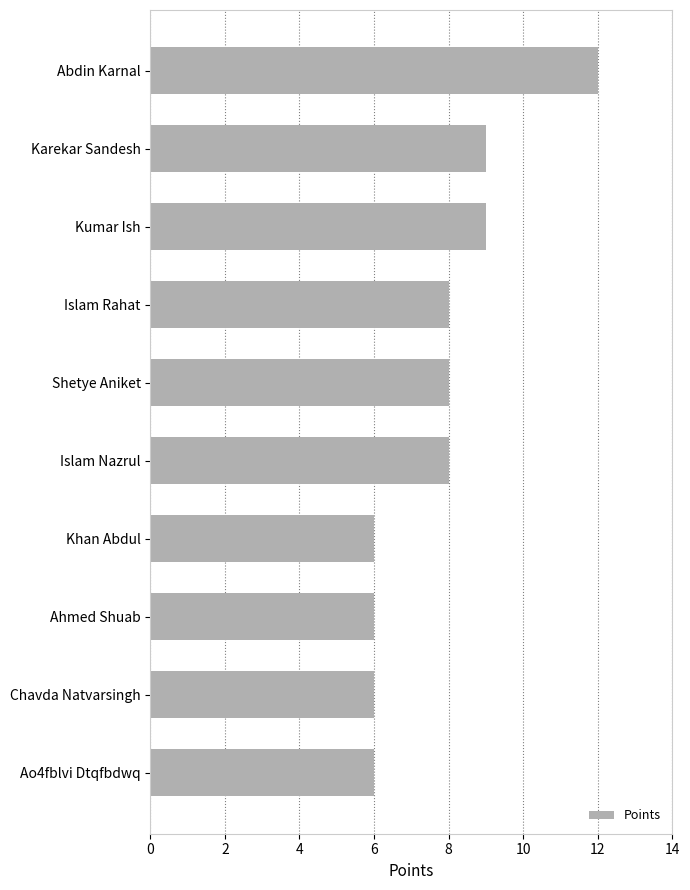

Reading top to bottom, list all the values displayed in this chart.

Abdin Karnal=12	Karekar Sandesh=9	Kumar Ish=9	Islam Rahat=8	Shetye Aniket=8	Islam Nazrul=8	Khan Abdul=6	Ahmed Shuab=6	Chavda Natvarsingh=6	Ao4fblvi Dtqfbdwq=6